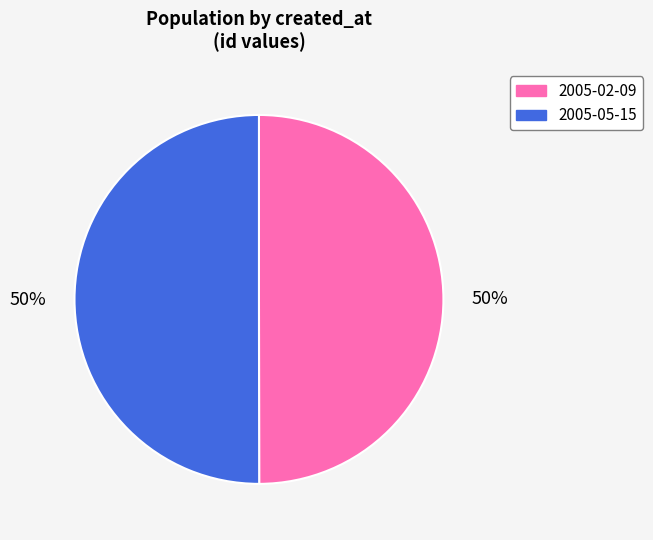

True or false: 2005-02-09 accounts for 50% of the total.

True